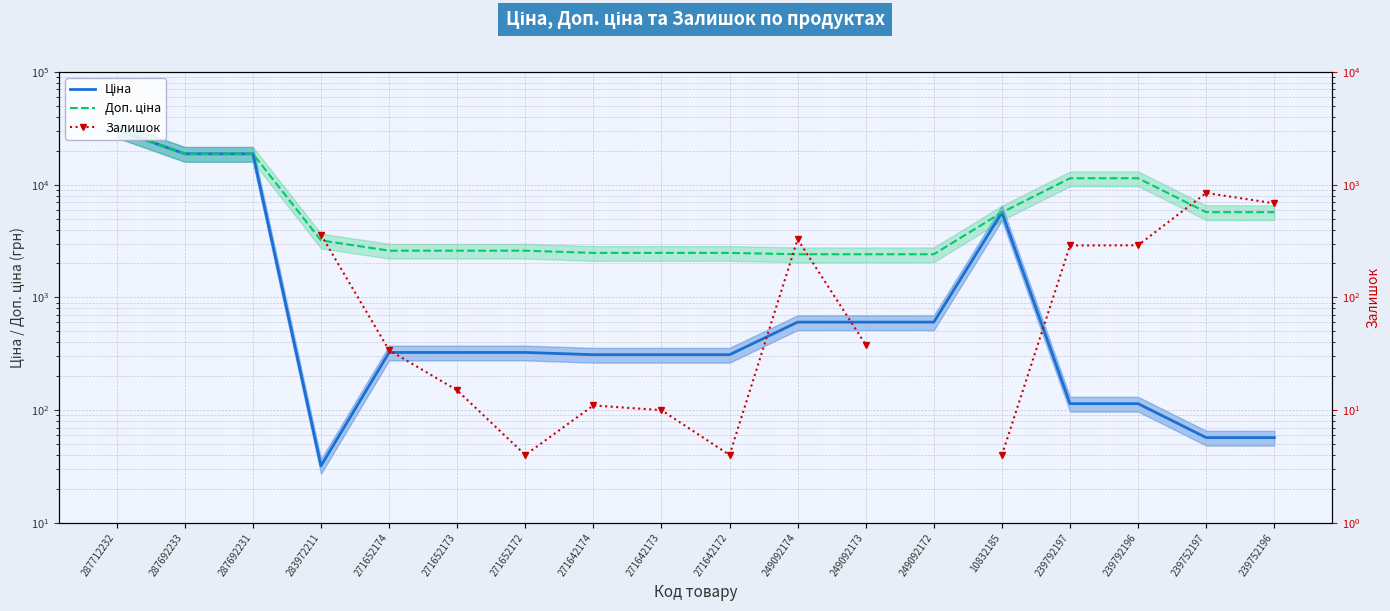

What position from the right is 239792196?

3